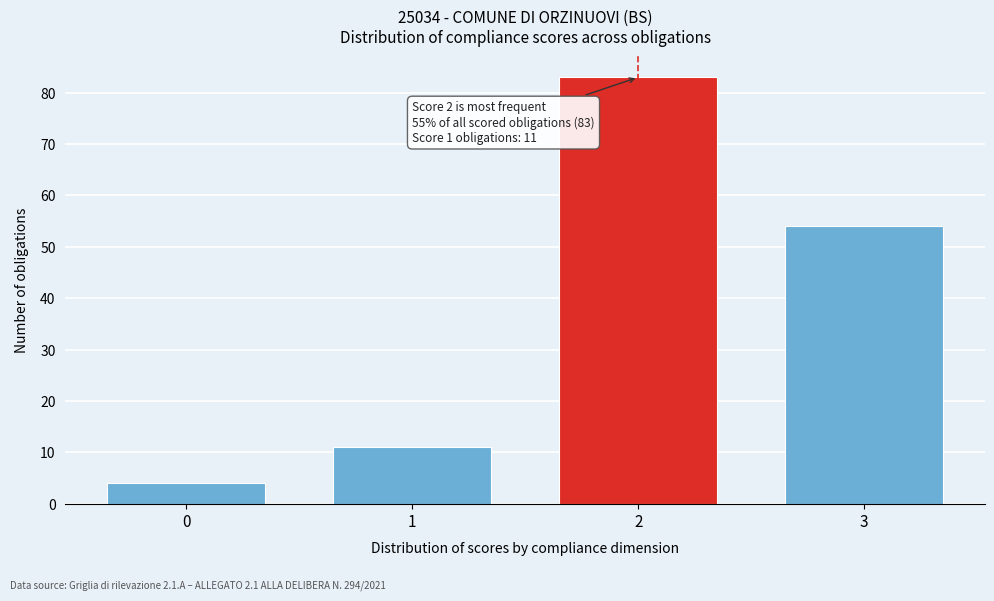

Reading left to right, extract all data points from this chart.

4	11	83	54